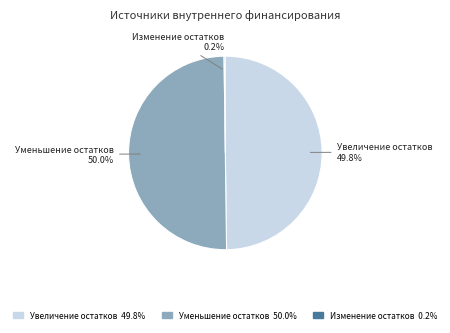

Which category has the biggest portion of the pie?

Уменьшение остатков средств бюджетов